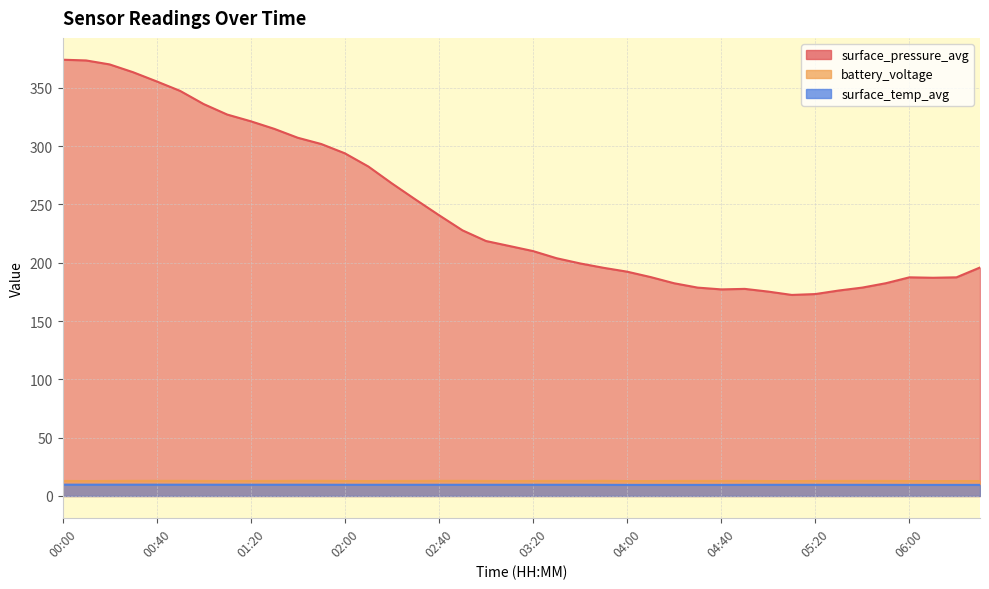

True or false: surface_temp_avg and battery_voltage cross at least once.

False